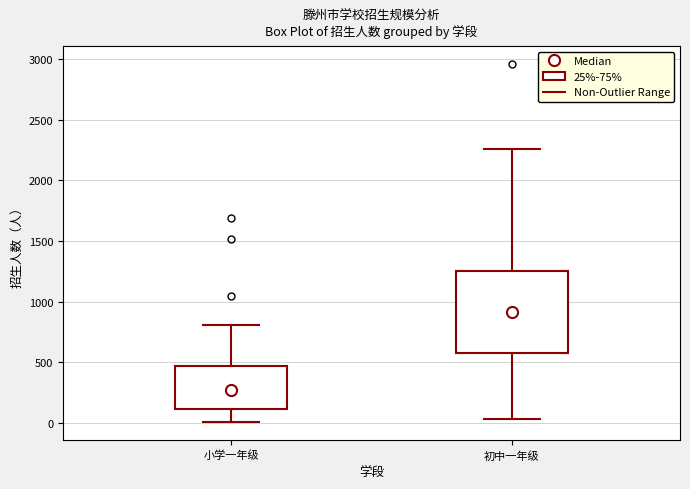

Where is the upper edge of the box for 初中一年级 on the y-axis? The values are not printed on the chart, so give them approximately, as read against the axis.

1250